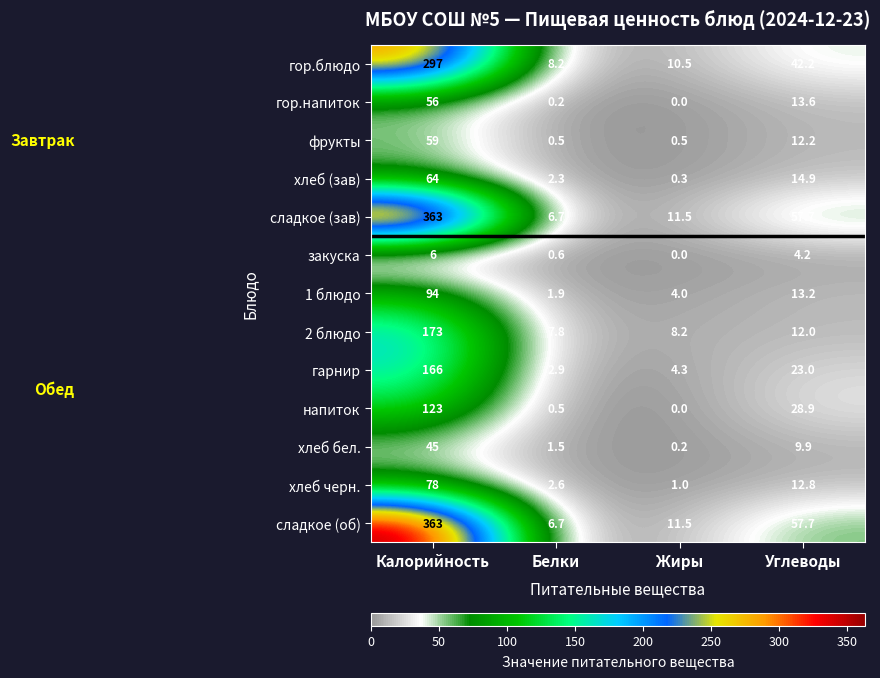

At which category is the sum across all series the highest?

Калорийность